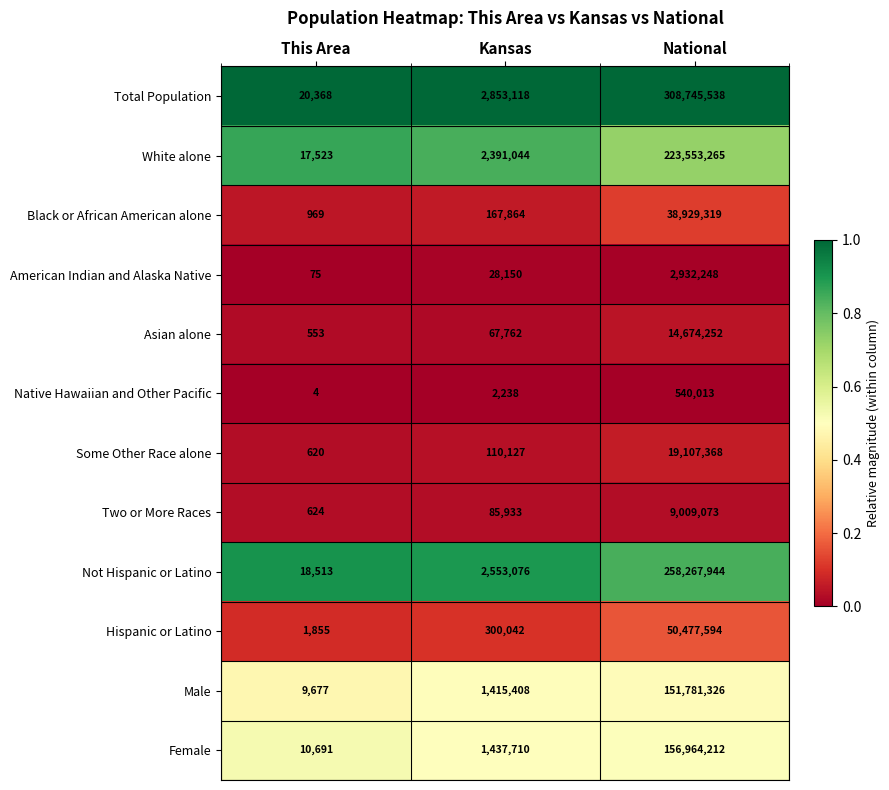

What is the approximate value of Female at National, to the nearest 10?

156964210